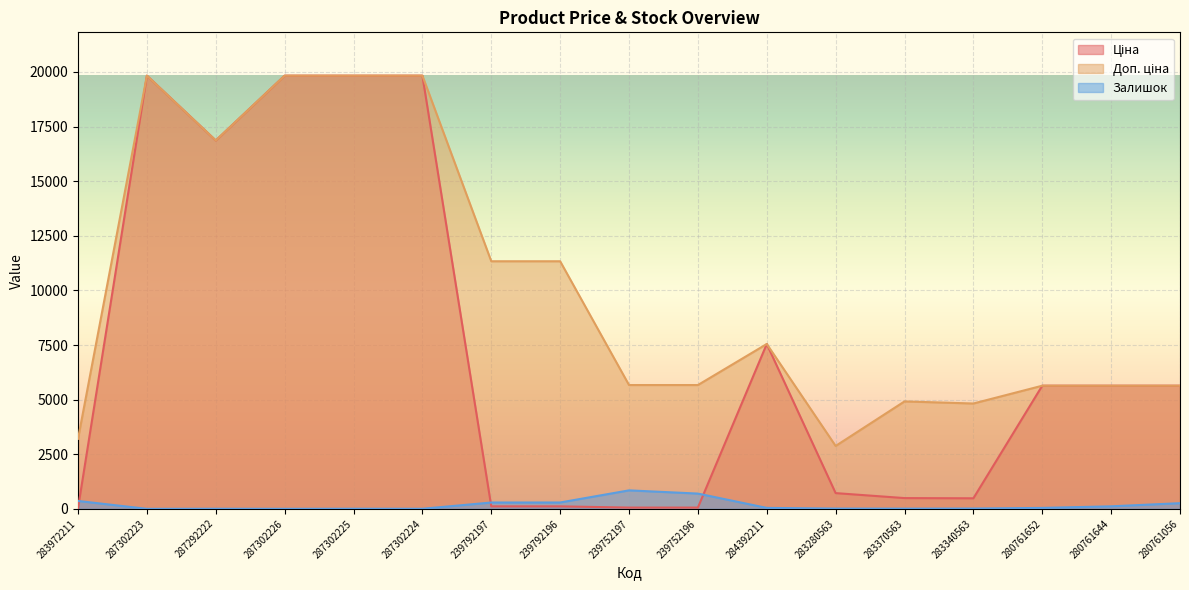

Which label corresponds to the smallest value in the chart?

287302223